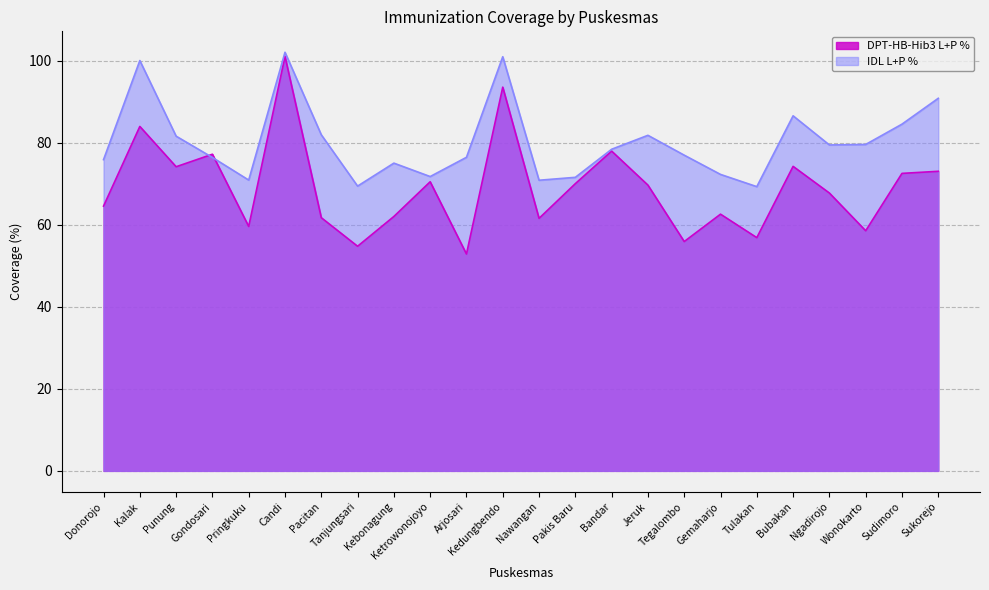

Rank the series by their maximum value, from lowest to highest.

DPT-HB-Hib3 L+P %, IDL L+P %